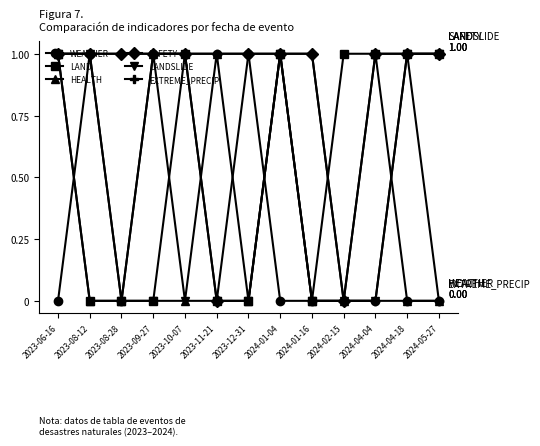

What position from the right is 2023-10-07?

9